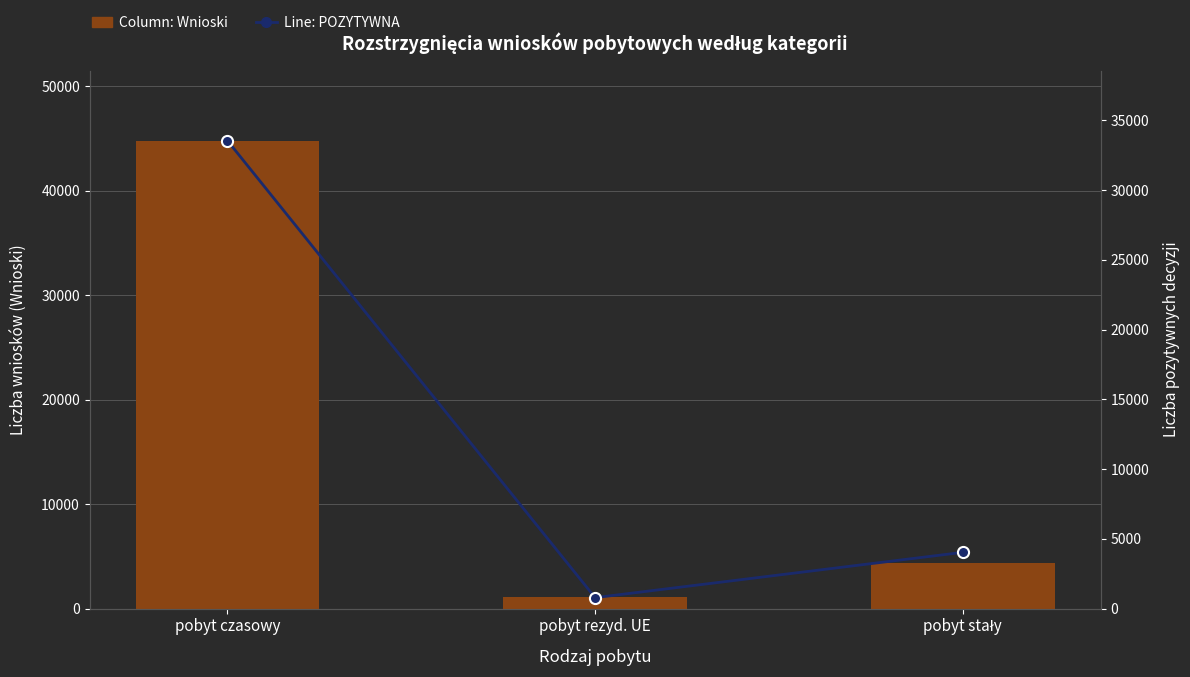

What is the approximate value of POZYTYWNA at pobyt rezyd. UE, to the nearest 10?

780